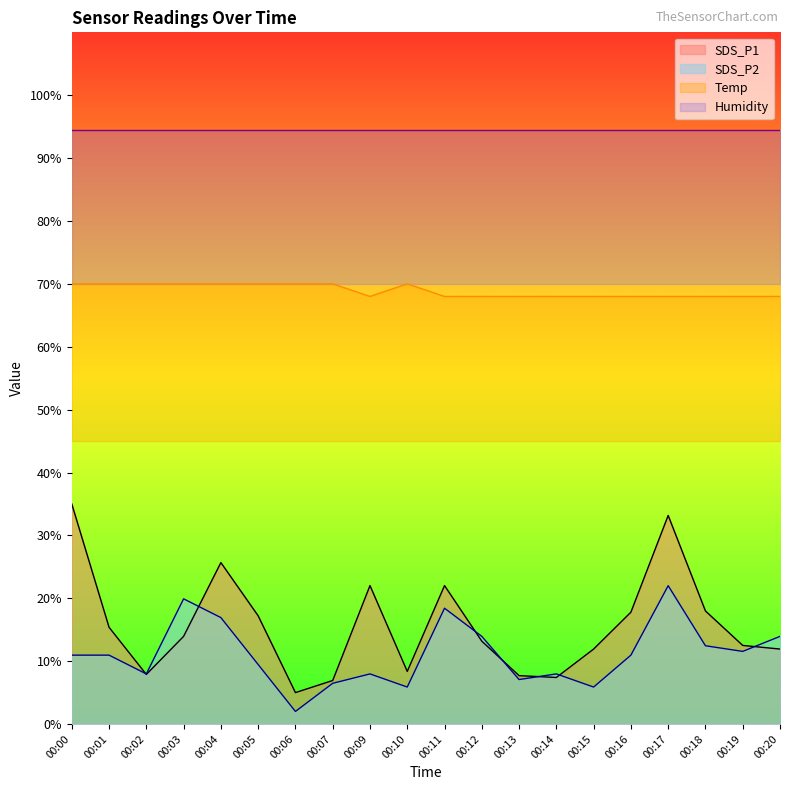

True or false: Temp and SDS_P2 cross at least once.

False